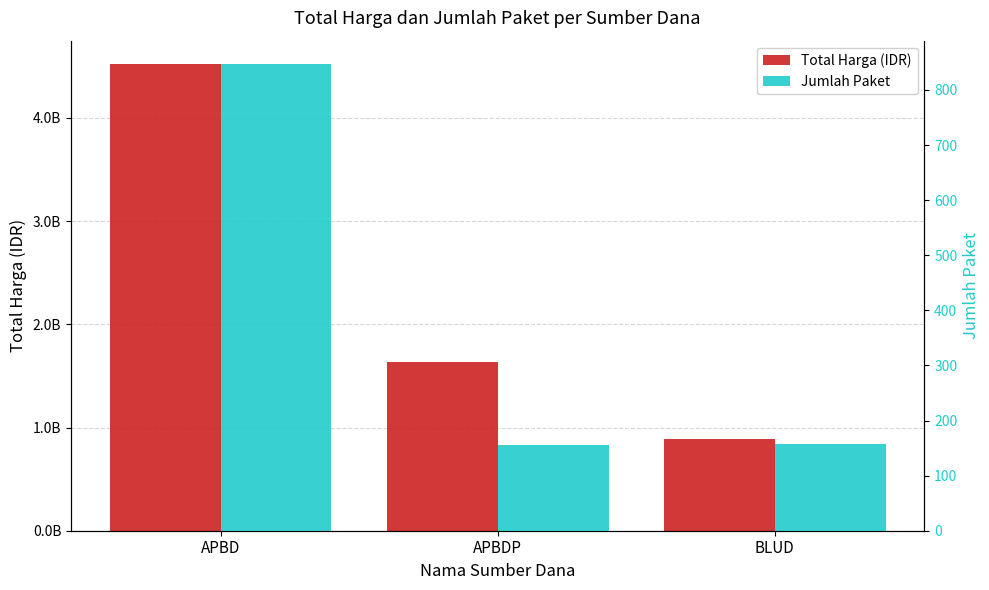

List the labels in order of Total Harga (IDR) value, largest first.

APBD, APBDP, BLUD